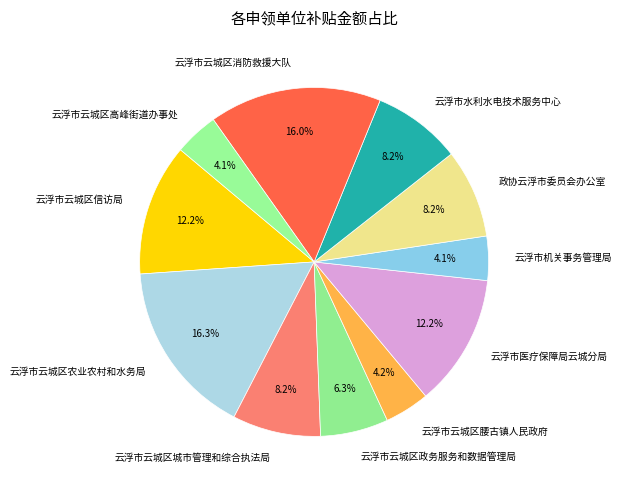

Is there any slice that represents more than half of the pie?

No